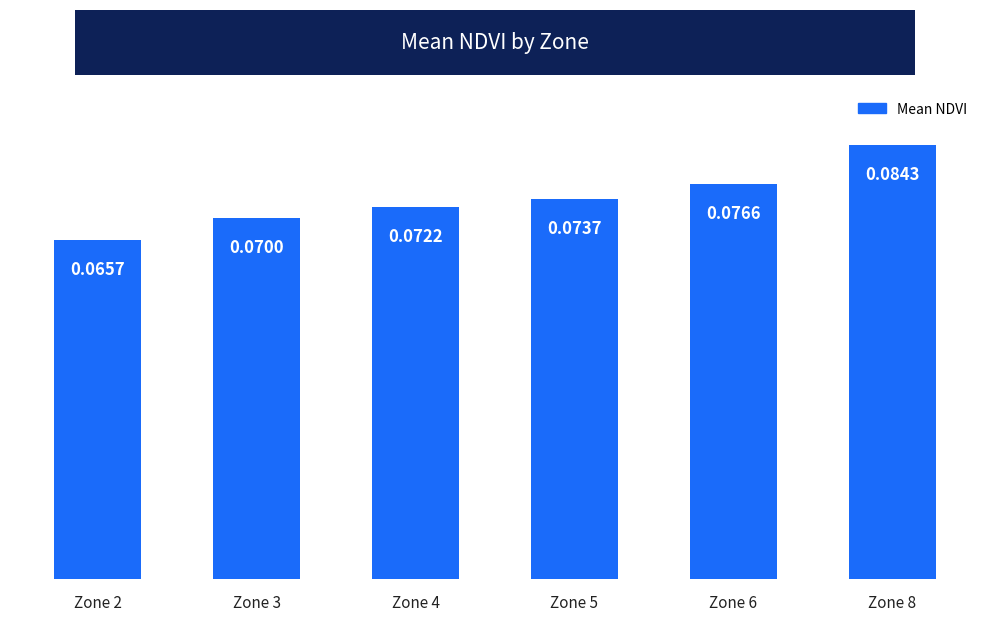

How many values are between 0 and 1?

6